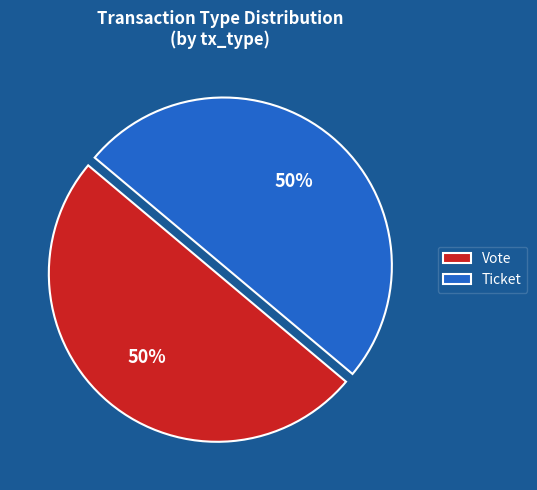

The Ticket slice represents 42% of the pie. True or false?

False